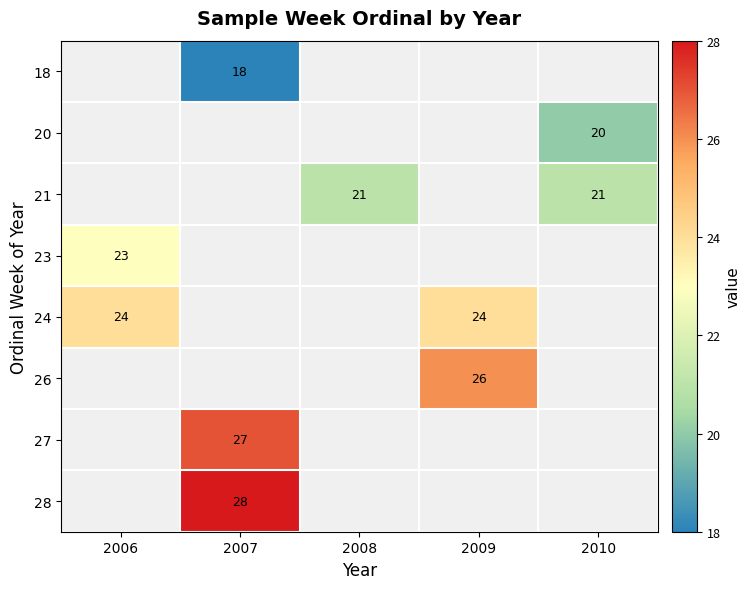

Is it true that 21 equals 21 at 2008?

True